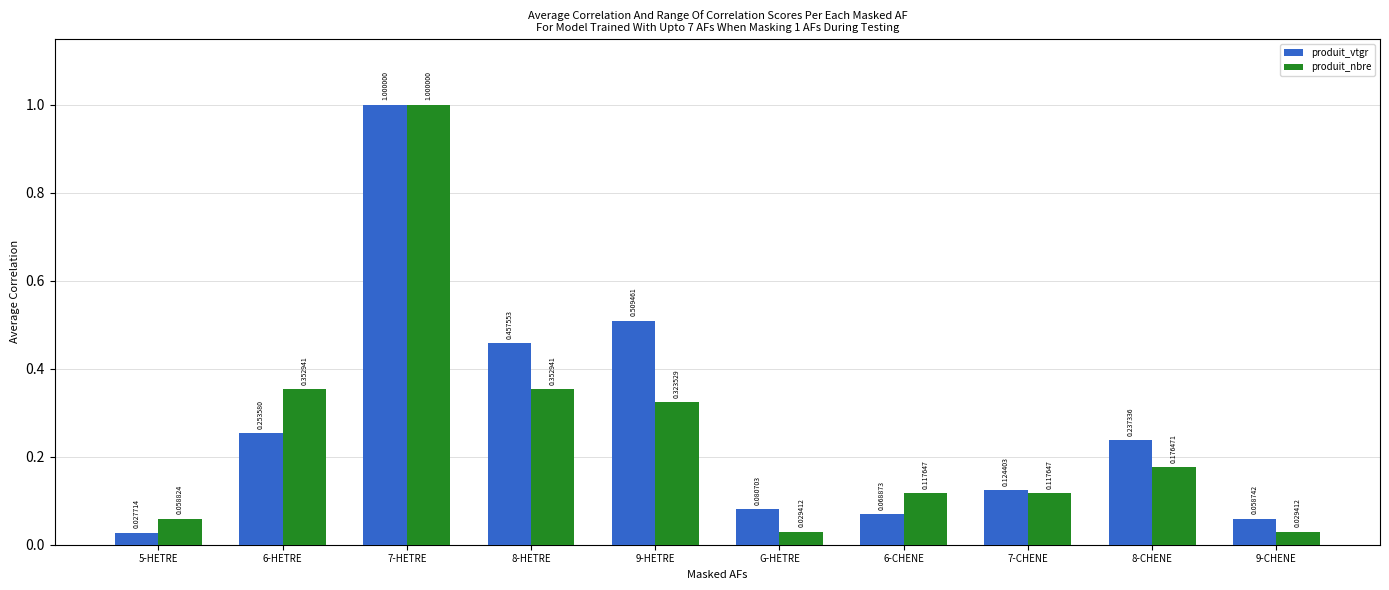

How many bars are there in total?

20